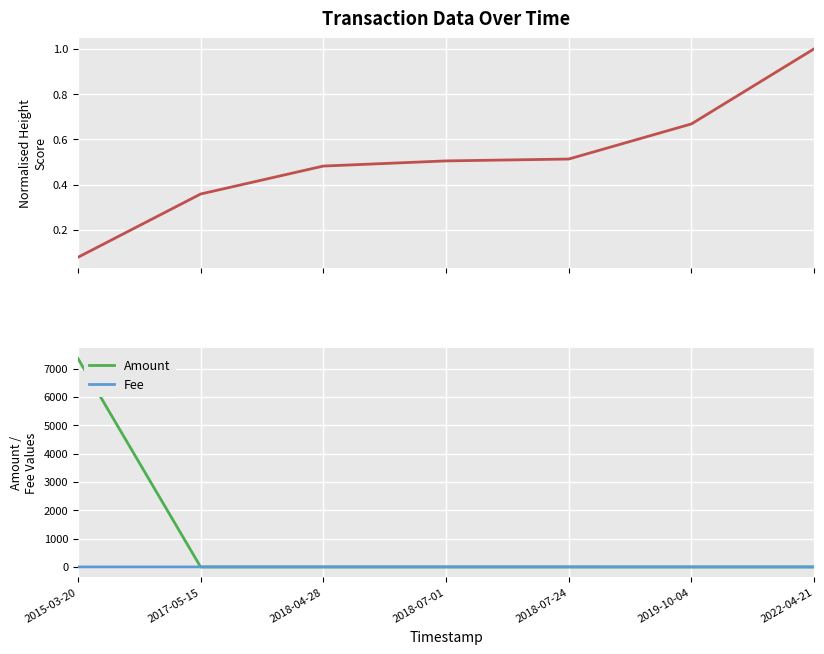

Where is Amount nearest to the value 3680?

2022-04-21